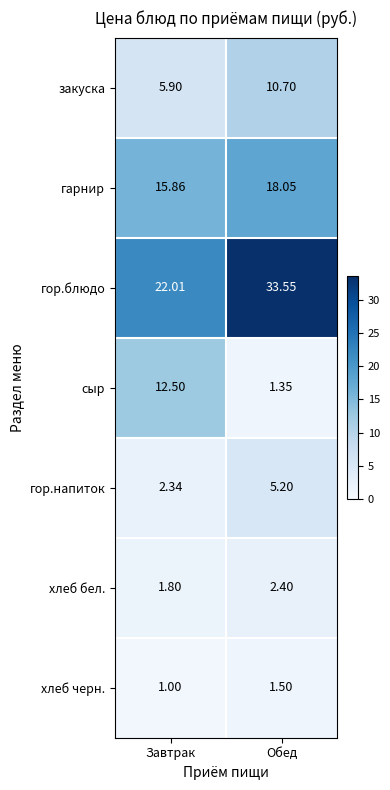

Between Завтрак and Обед, which series saw the biggest shift?

гор.блюдо